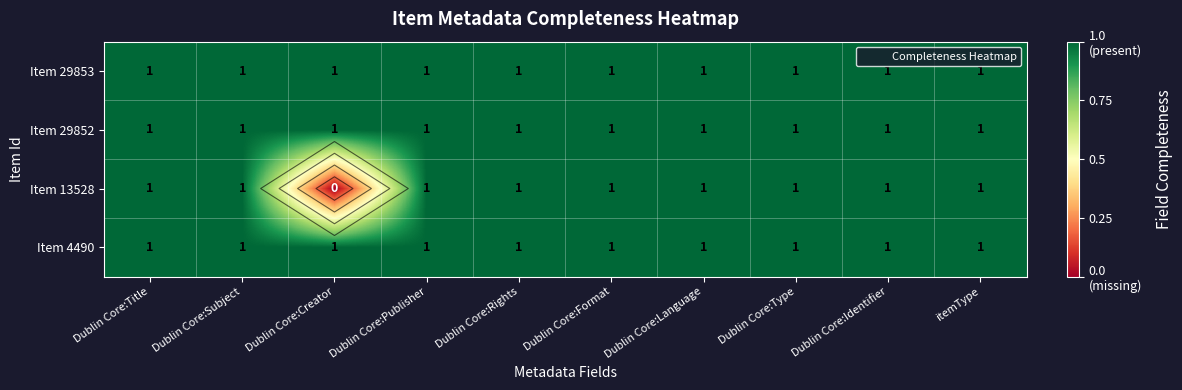

How many positive values does the Item 13528 series have?

9